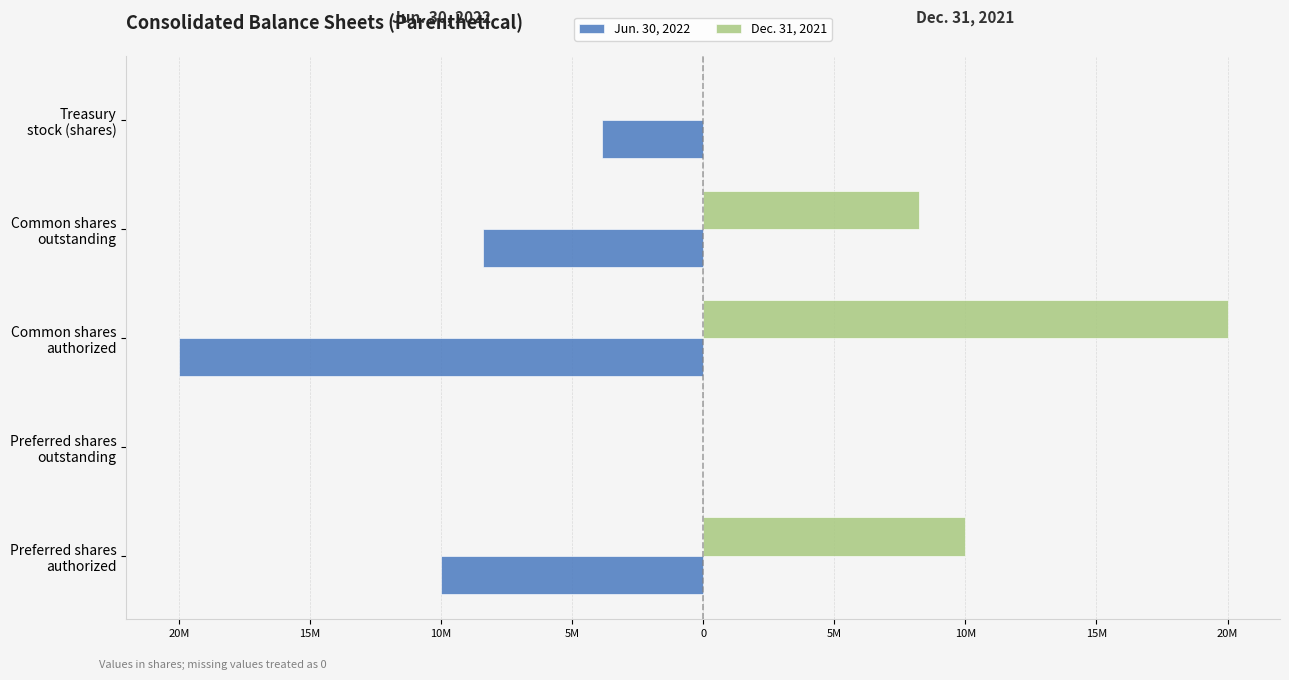

What are all the series names shown in the legend?

Jun. 30, 2022, Dec. 31, 2021